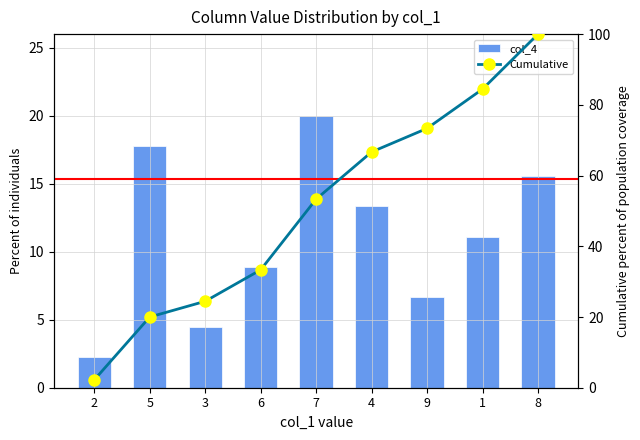

The value of col_4 at 3 is 4.4. True or false?

True